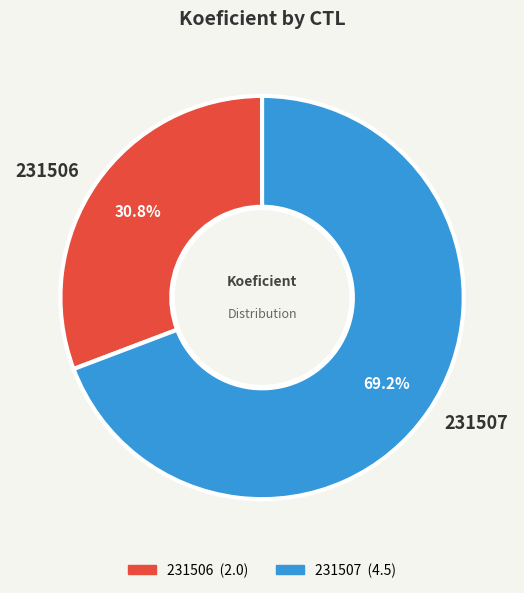

What portion of the pie excludes 231506?

69.2%